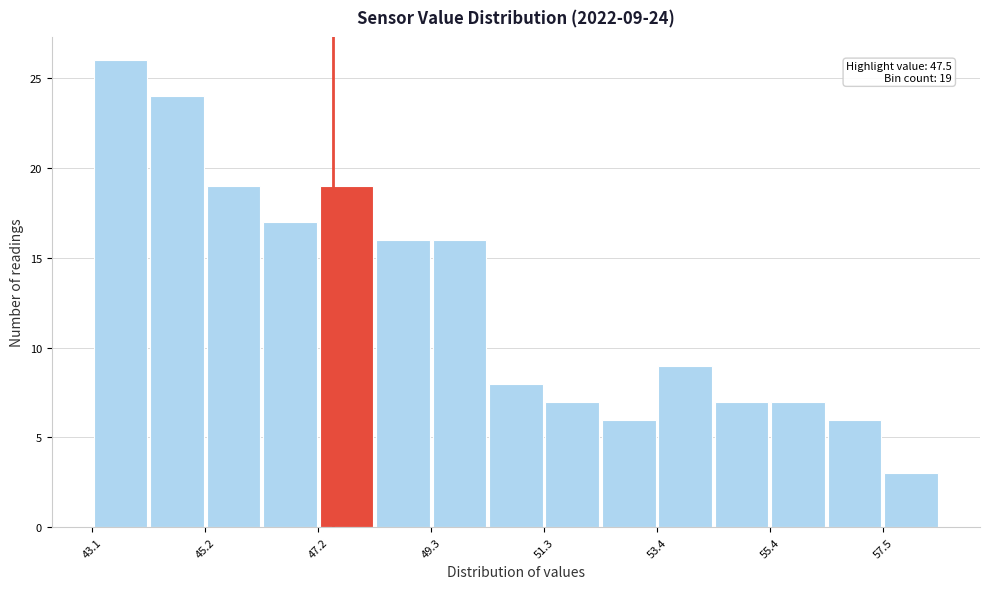

Read against the x-axis, roughly where is the centre of the tallest bar?

43.5